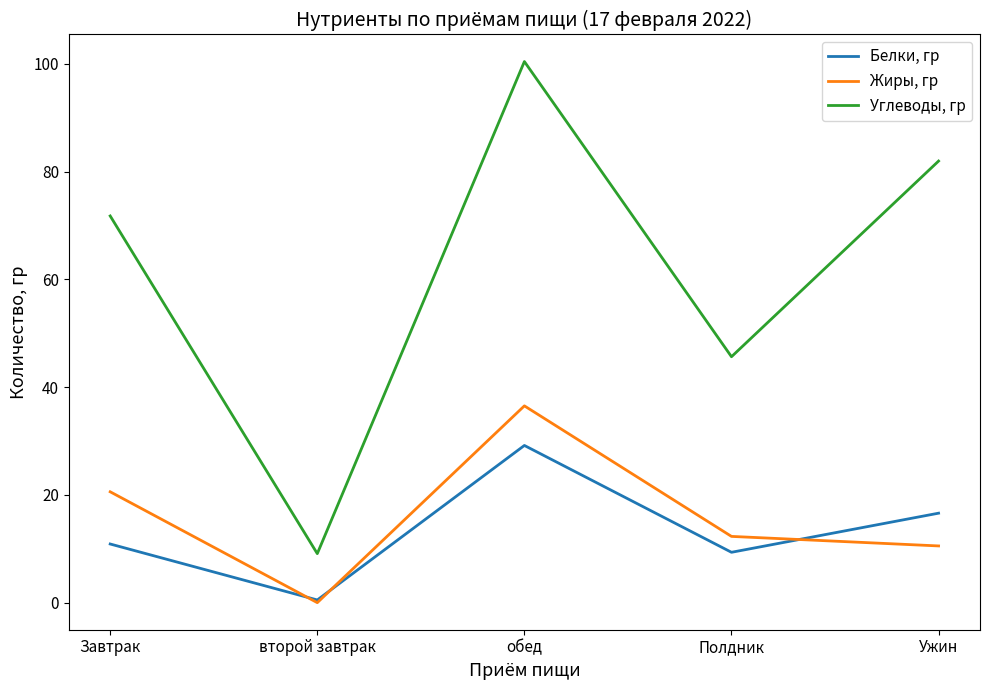

What is the highest value of the Жиры, гр series?

36.5